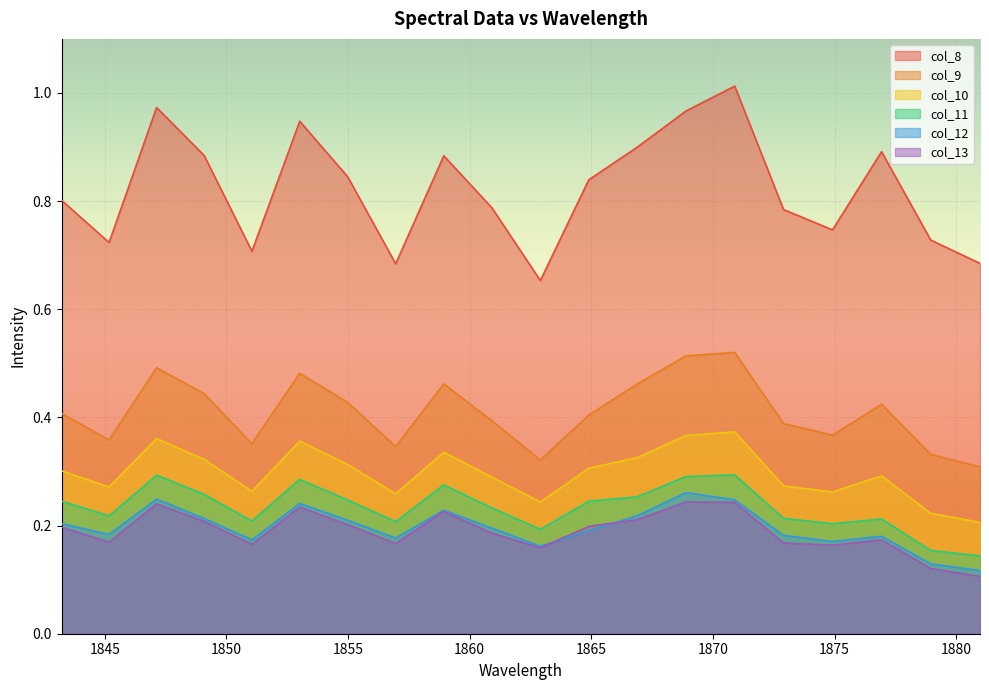

At which category does col_13 reach its first local peak?

1847.12638